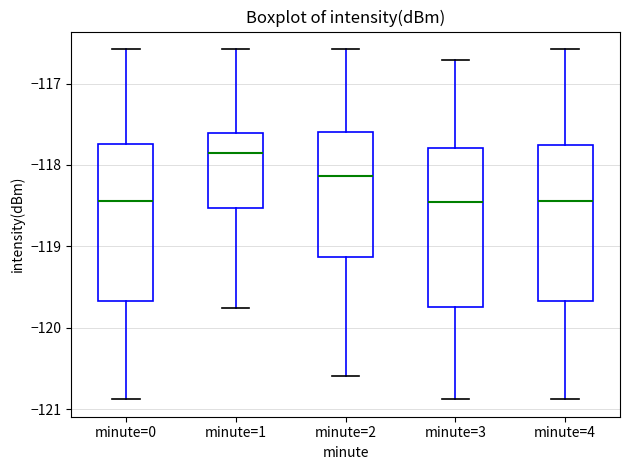

Where does the median line of the box for minute=2 sit on the y-axis? The values are not printed on the chart, so give them approximately, as read against the axis.

-118.1